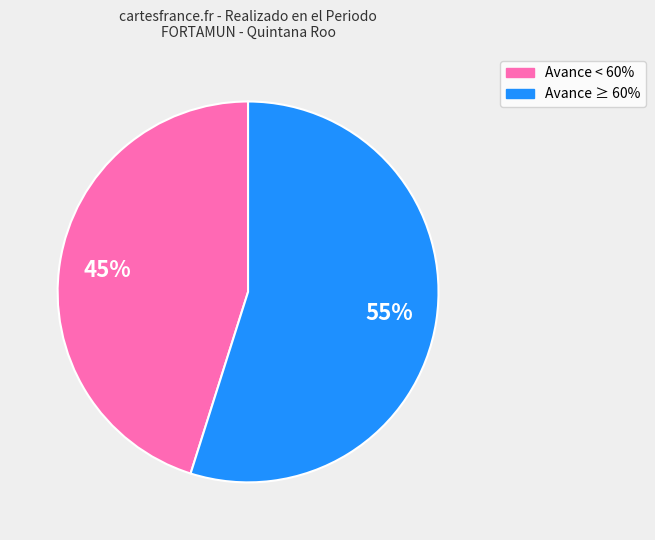

Does any single category account for the majority?

Yes